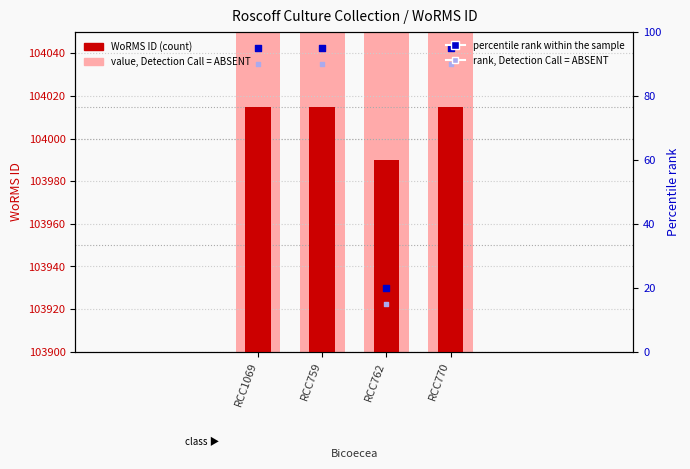

At how many categories does at least one series exceed 45553?

4